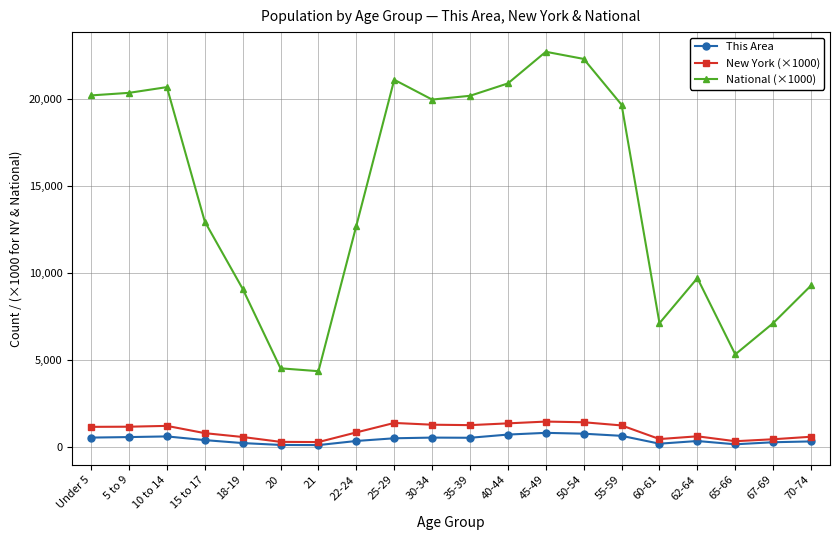

True or false: National (×1000) and This Area cross at least once.

False